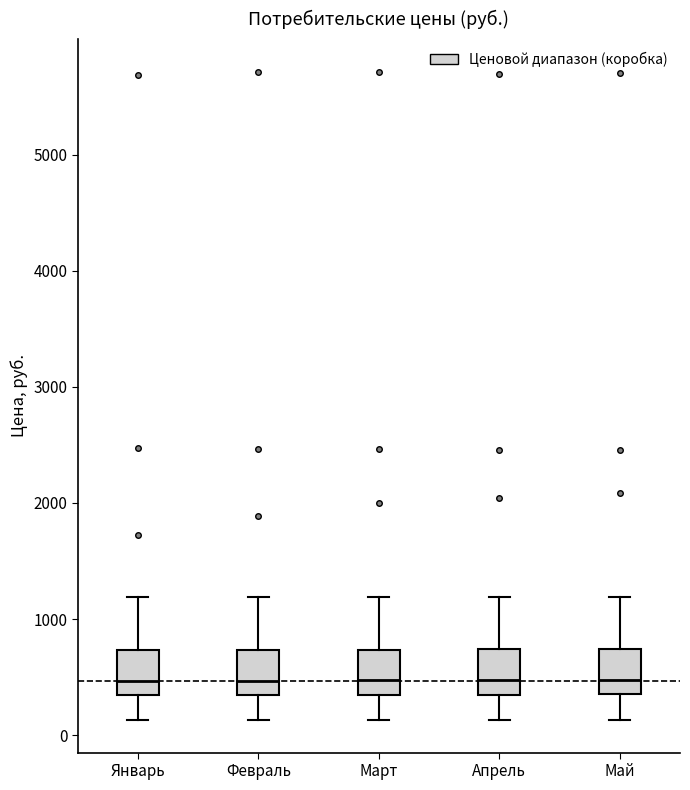

Reading left to right, transcribe this box plot: for each box, give where its median line is, the range the box spans, and where its two whiskers end, as read against the y-axis. The values are not printed on the chart, so give them approximately, as read against the axis.

Январь: median 500, box 300 to 700, whiskers 100 to 1200
Февраль: median 500, box 300 to 700, whiskers 100 to 1200
Март: median 500, box 300 to 700, whiskers 100 to 1200
Апрель: median 500, box 300 to 700, whiskers 100 to 1200
Май: median 500, box 400 to 700, whiskers 100 to 1200